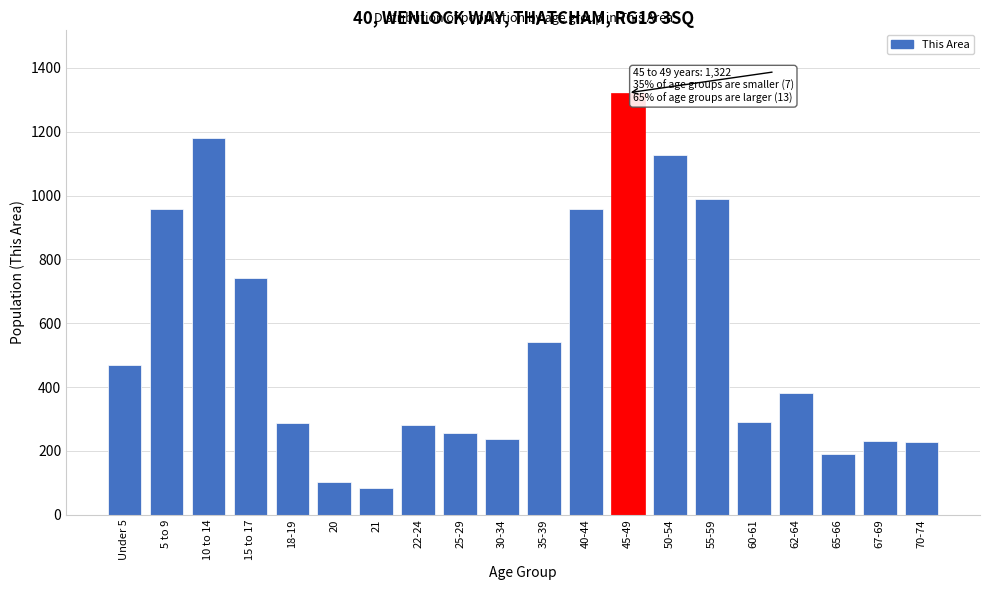

Is it true that the value at 70-74 is 229?

True